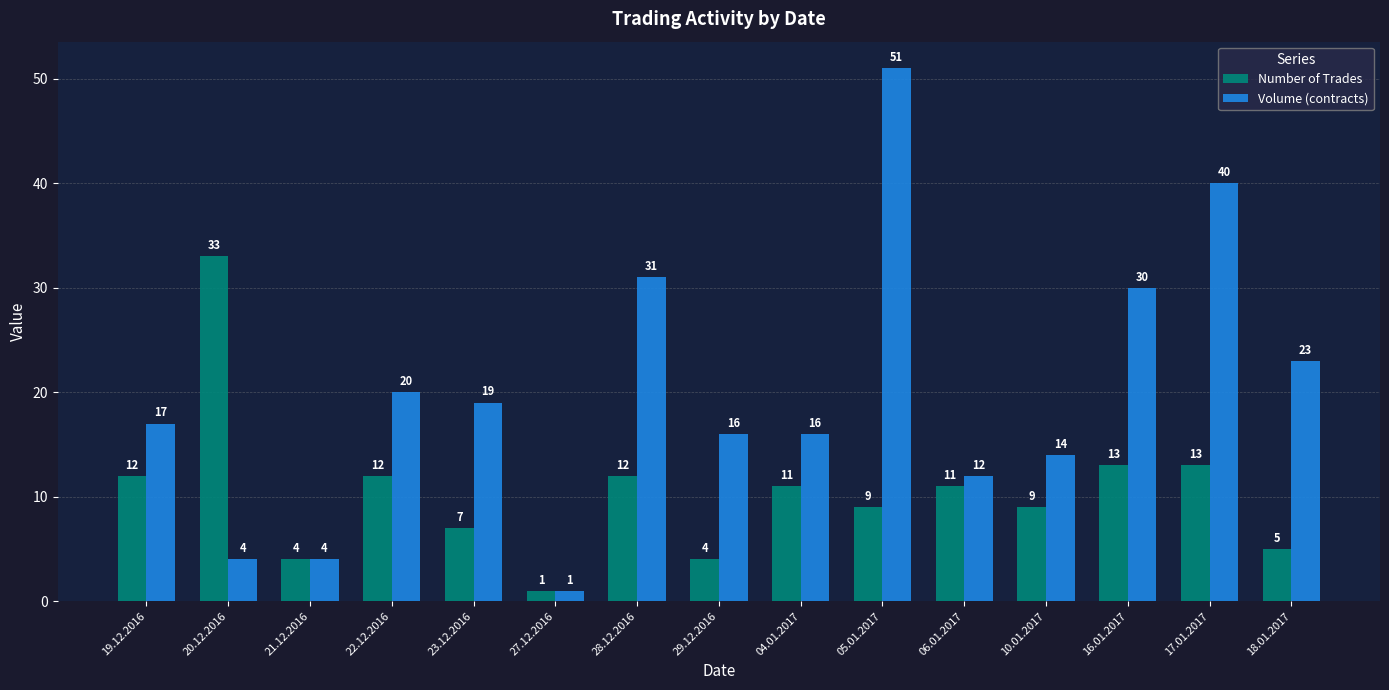

How many bars are there in each group?

2